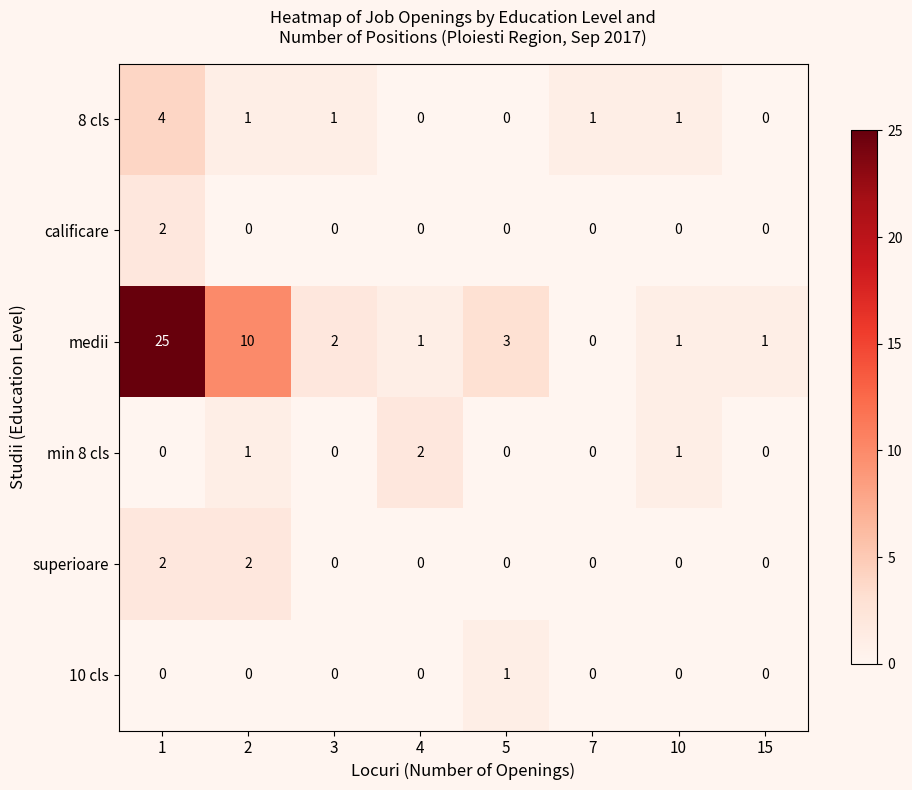

What is the sum of all medii values?

43